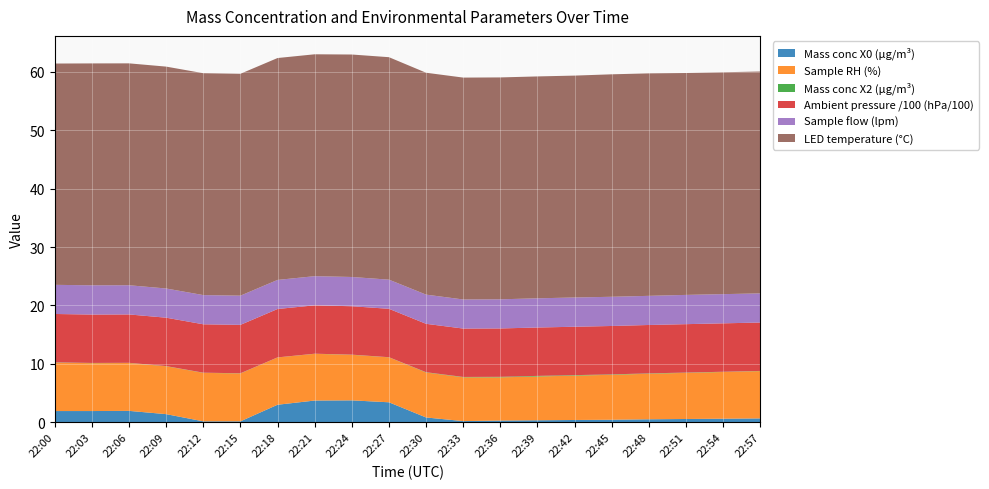

Reading left to right, transcribe all the data shown in this chart.

Mass conc X0 (μg/m³): 1.9	1.9	1.9	1.4	0.1	0.1	3.0	3.7	3.7	3.4	0.8	0.2	0.3	0.3	0.4	0.4	0.5	0.6	0.6	0.7
Sample RH (%): 8.3	8.2	8.2	8.2	8.3	8.2	8.1	8.0	7.8	7.7	7.7	7.5	7.4	7.5	7.6	7.7	7.8	7.9	8.0	8.1
Mass conc X2 (μg/m³): 0.0	0.0	0.0	0.0	0.0	0.0	0.0	0.0	0.0	0.0	0.1	0.1	0.1	0.1	0.1	0.1	0.1	0.1	0.0	0.0
Ambient pressure /100 (hPa/100): 8.3	8.3	8.3	8.3	8.3	8.3	8.3	8.3	8.3	8.3	8.3	8.3	8.3	8.3	8.3	8.3	8.3	8.3	8.3	8.3
Sample flow (lpm): 5.0	5.0	5.0	5.0	5.0	5.0	5.0	5.0	5.0	5.0	5.0	5.0	5.0	5.0	5.0	5.0	5.0	5.0	5.0	5.0
LED temperature (°C): 37.9	38.0	38.0	38.0	38.0	38.0	38.0	38.0	38.1	38.1	38.0	38.0	38.0	38.0	38.0	38.1	38.1	38.0	38.0	38.0